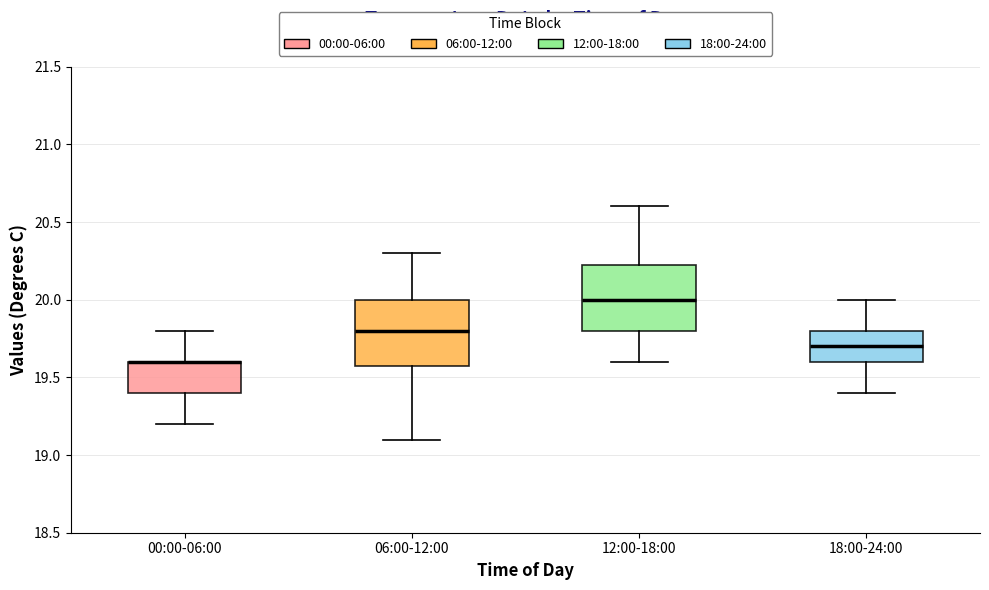

Where does the lower whisker of the box for 00:00-06:00 end on the y-axis? The values are not printed on the chart, so give them approximately, as read against the axis.

19.20